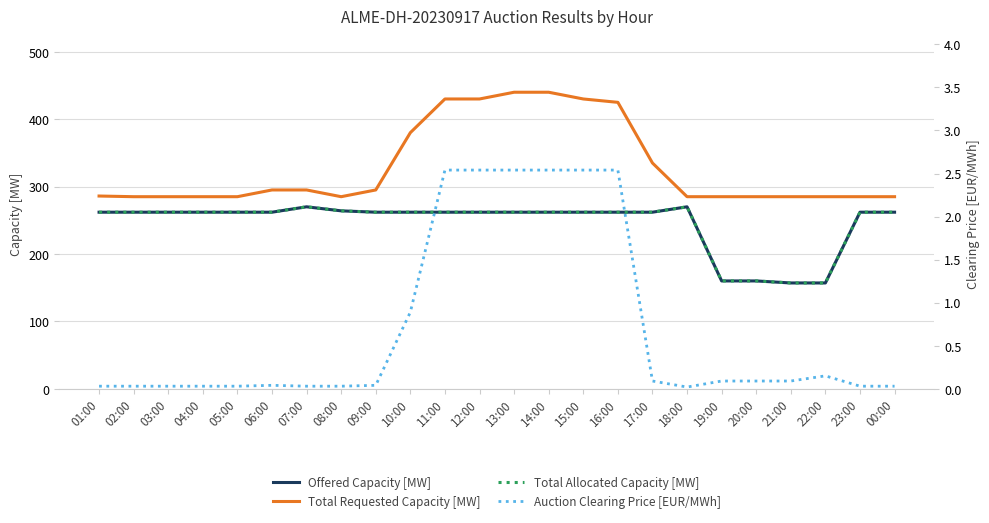

How many lines are shown in the chart?

4